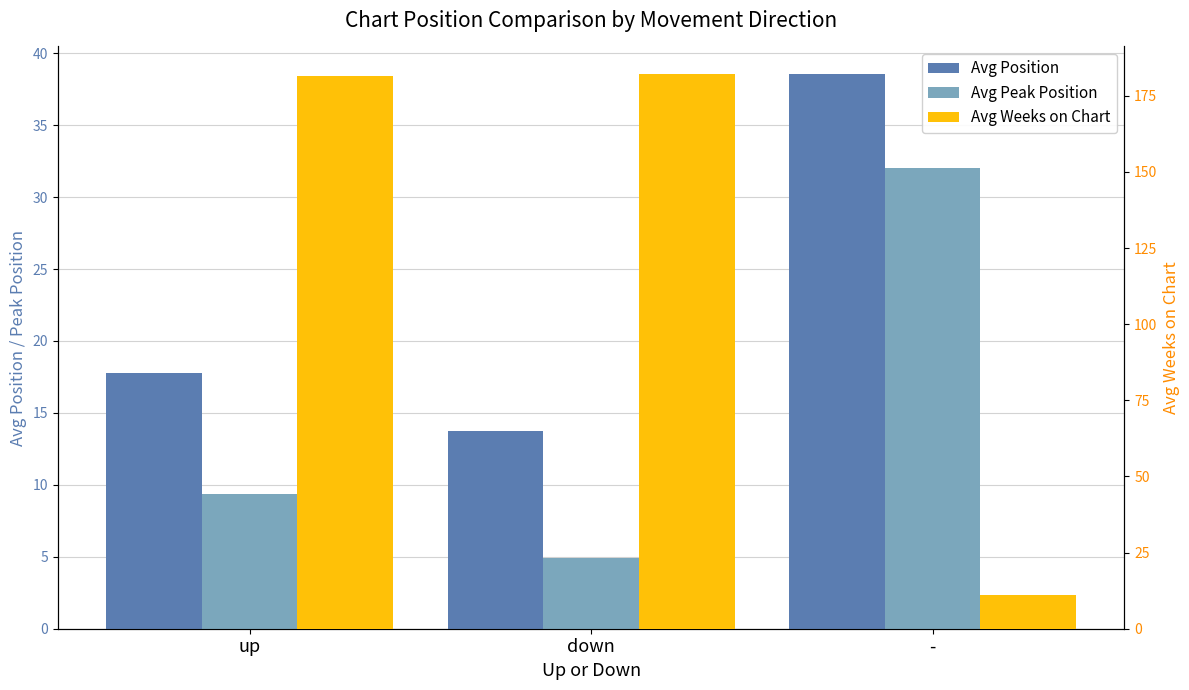

Which label corresponds to the largest value in the chart?

down